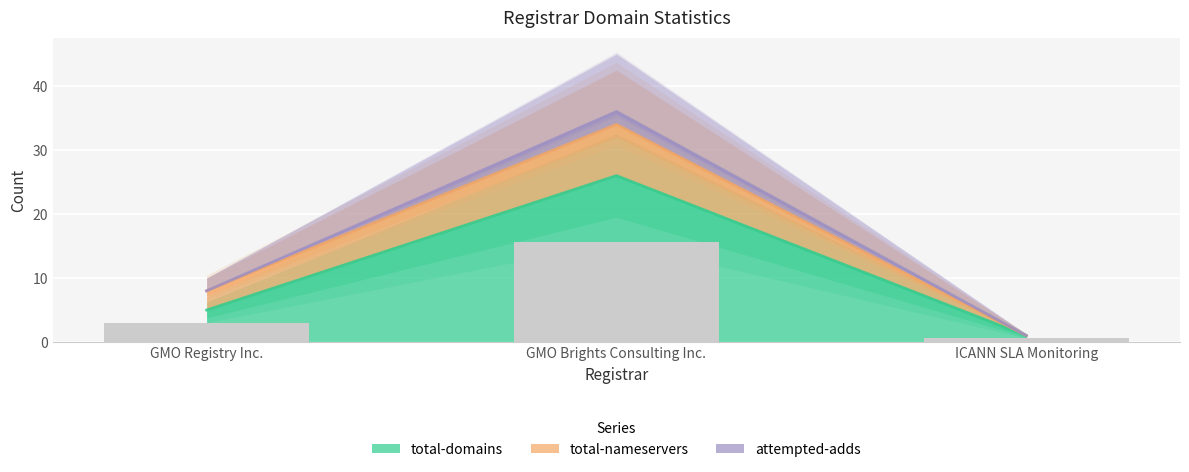

What are all the series names shown in the legend?

total-domains, total-nameservers, attempted-adds